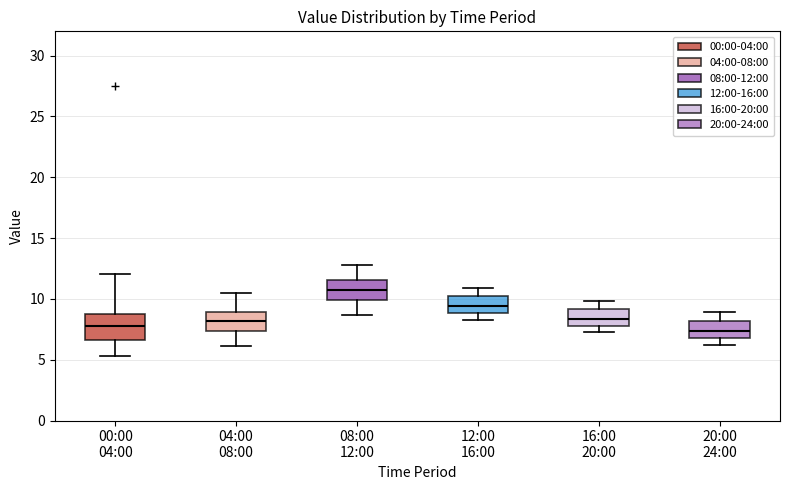

Reading left to right, read every box against the y-axis: the position of its median line, the range the box covers, and the ends of its whiskers. The values are not printed on the chart, so give them approximately, as read against the axis.

00:00 04:00: median 8.0, box 6.5 to 9.0, whiskers 5.5 to 12.0
04:00 08:00: median 8.0, box 7.5 to 9.0, whiskers 6.0 to 10.5
08:00 12:00: median 10.5, box 10.0 to 11.5, whiskers 8.5 to 13.0
12:00 16:00: median 9.5, box 9.0 to 10.0, whiskers 8.5 to 11.0
16:00 20:00: median 8.5, box 8.0 to 9.0, whiskers 7.5 to 10.0
20:00 24:00: median 7.5, box 7.0 to 8.0, whiskers 6.0 to 9.0